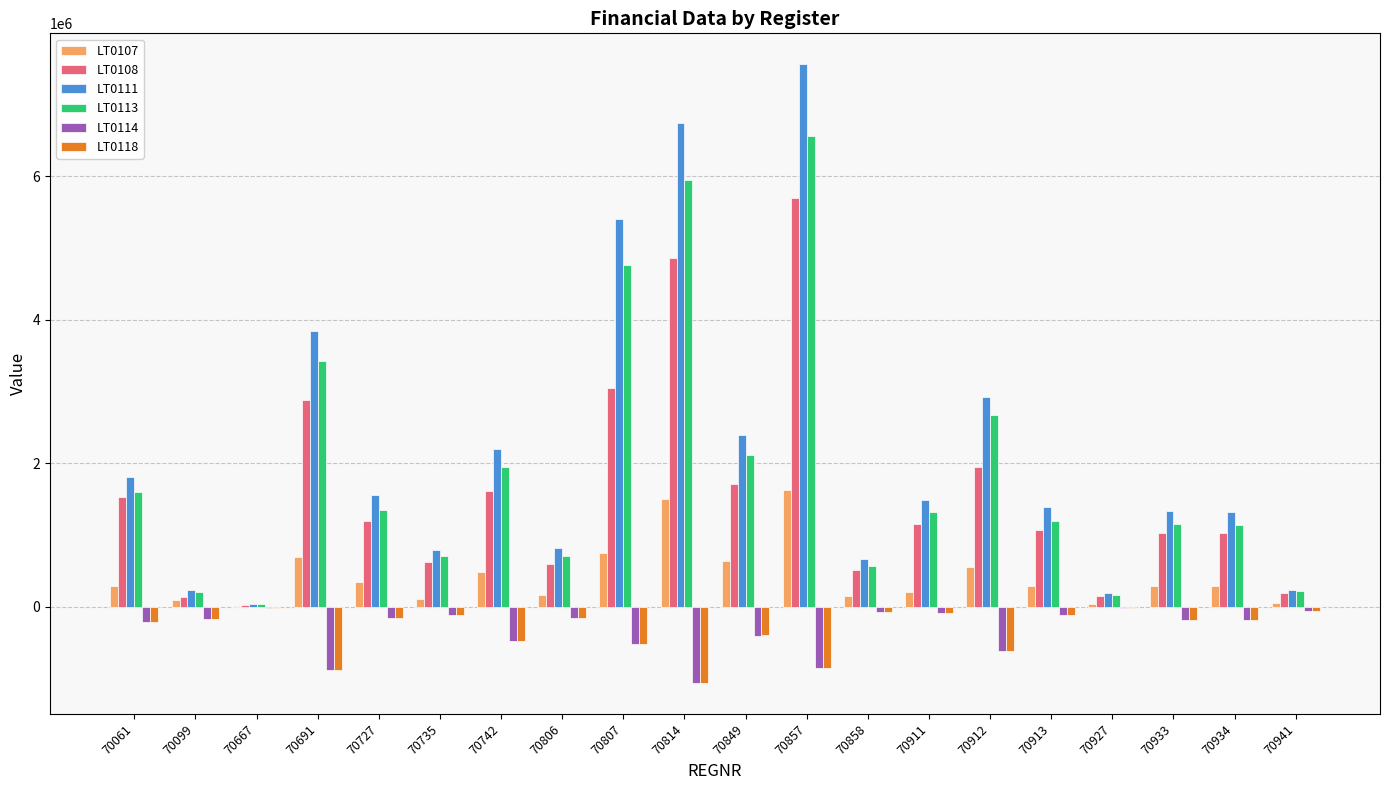

Where does the LT0118 series first go above -174832?

70667